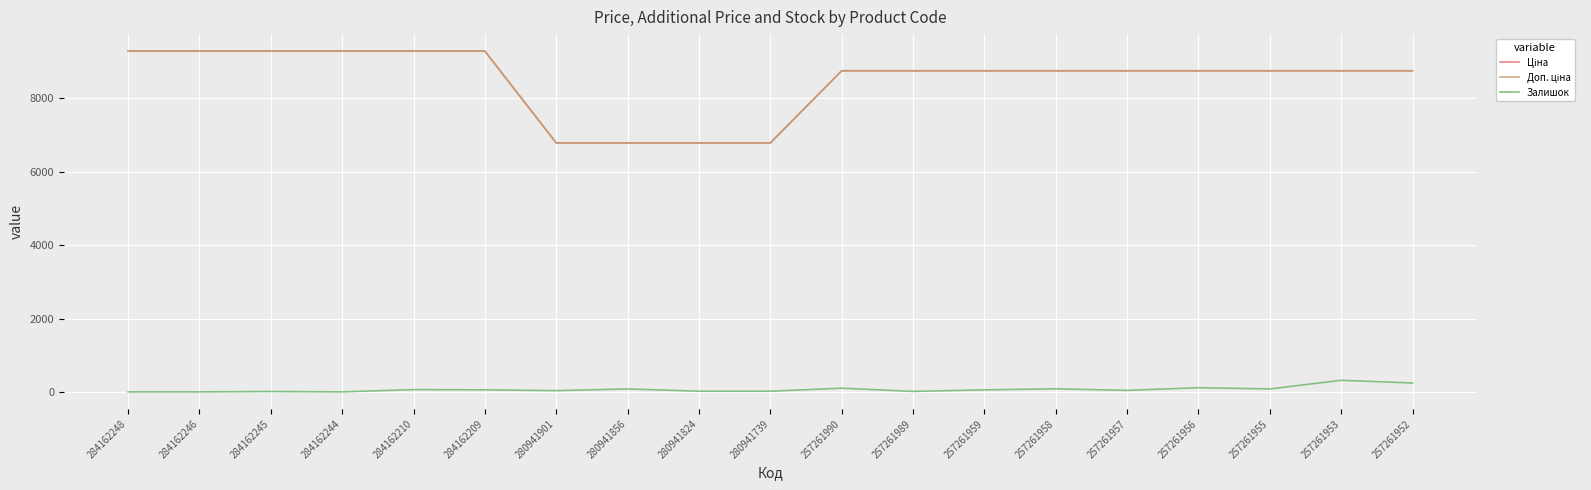

Does the chart have visible grid lines?

Yes